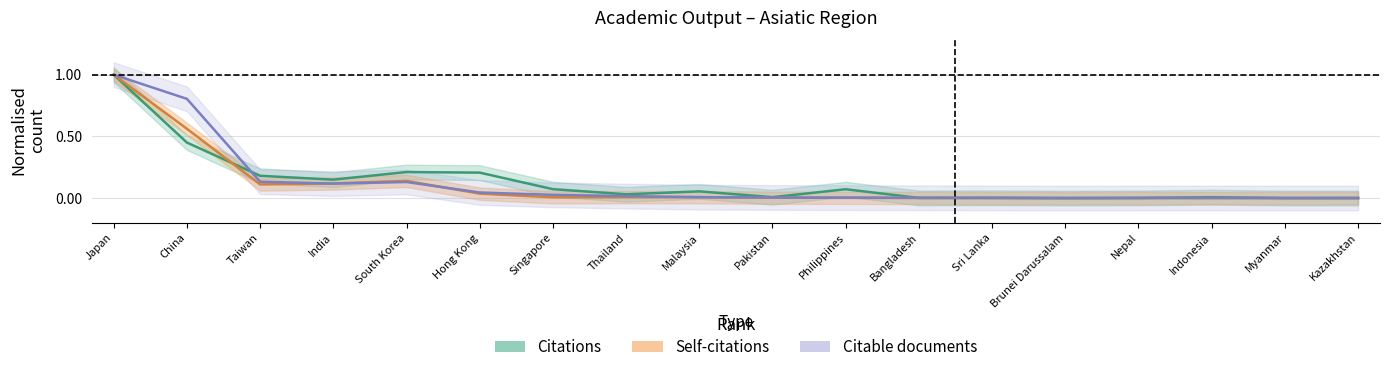

How many lines are shown in the chart?

3